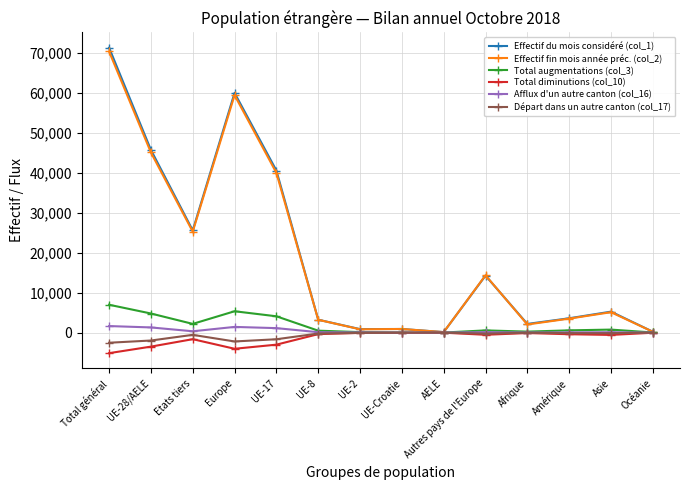

How many lines are shown in the chart?

6